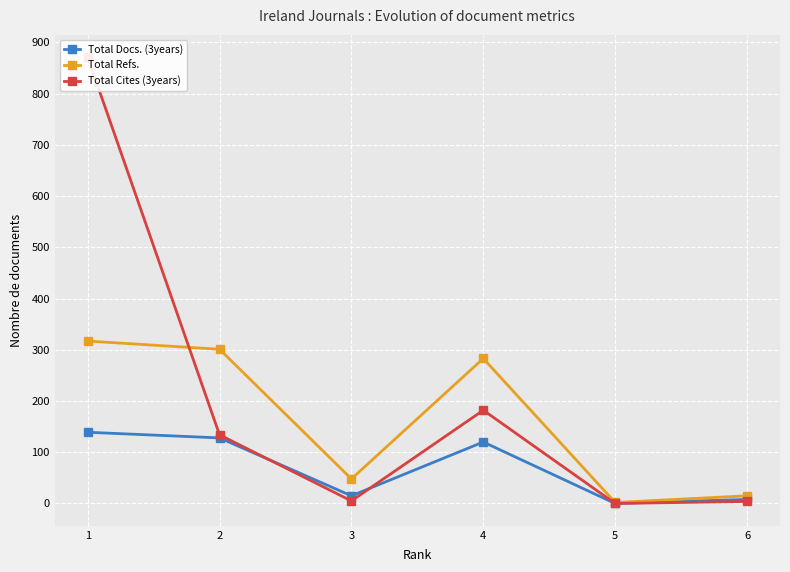

True or false: Total Refs. has a value of 208 at 1.

False